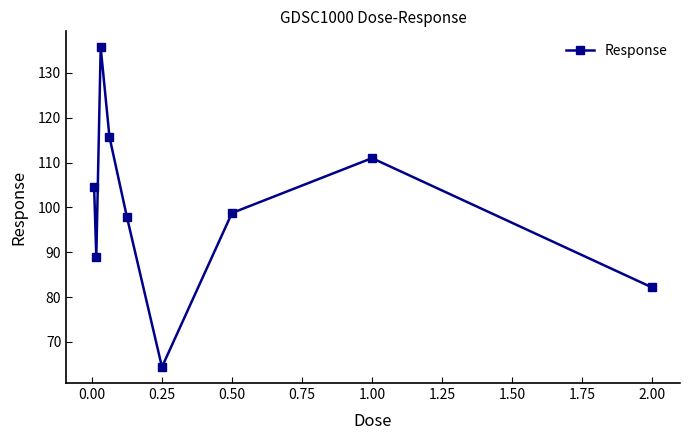

What is the average value?

99.9